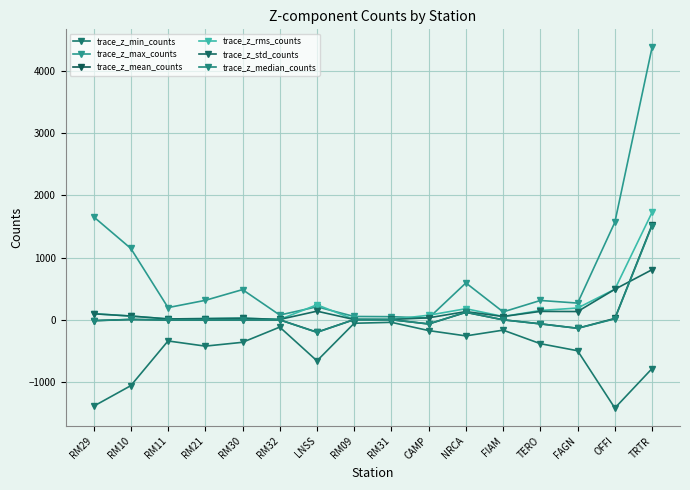

At how many categories does at least one series exceed 534?

5